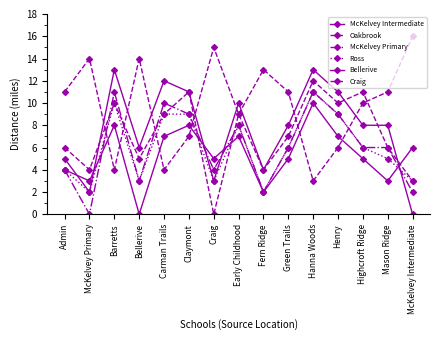

At how many categories does at least one series exceed 14?

2